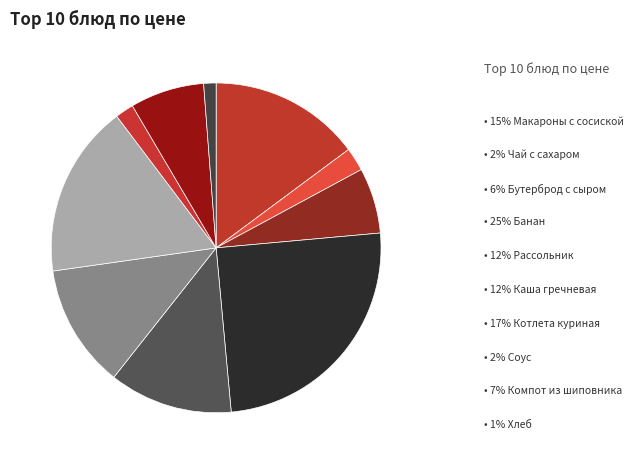

Count the number of slices in the pie.

10